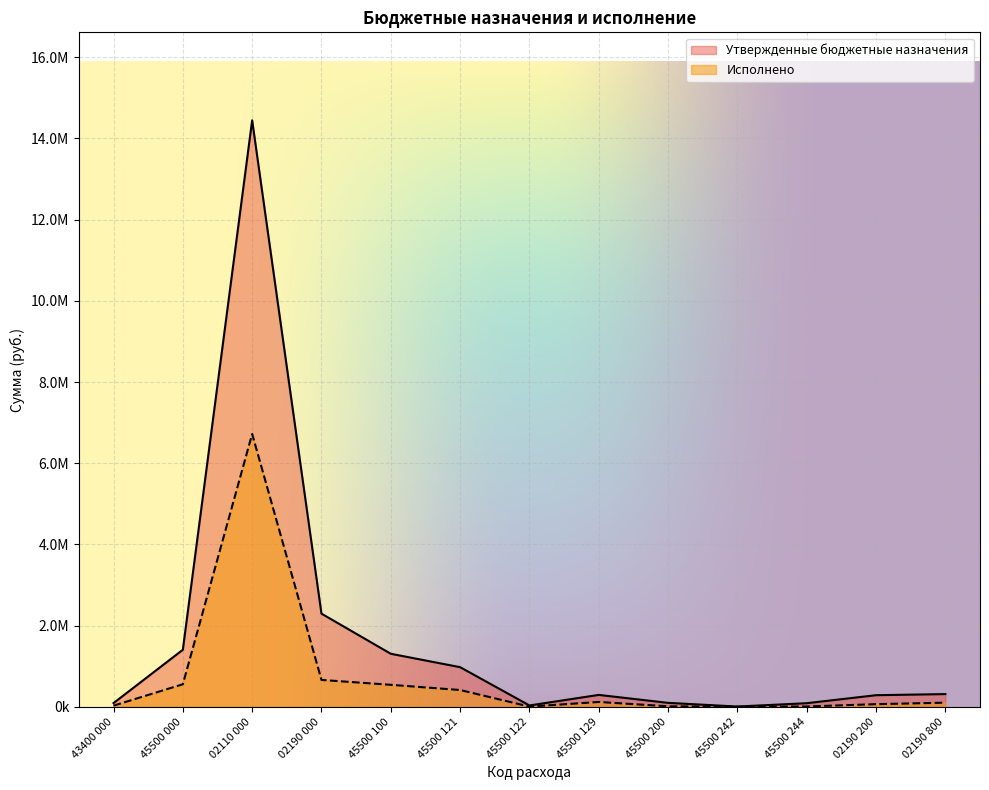

What is the average value of the Утвержденные бюджетные назначения series?

1666218.6